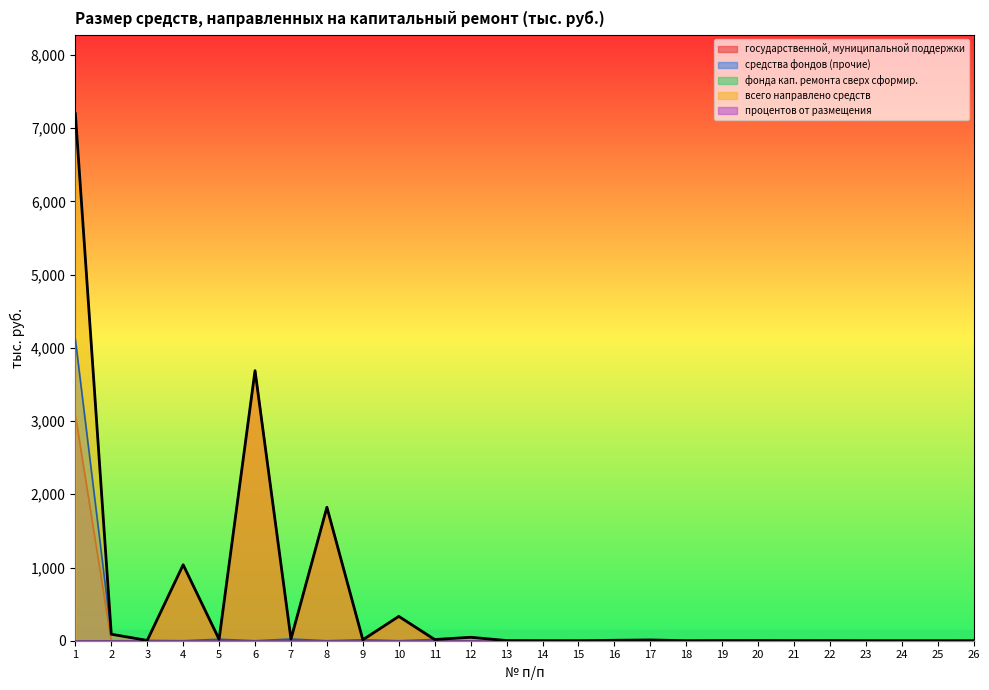

Reading left to right, transcribe all the data shown in this chart.

государственной, муниципальной поддержки: 3082.4	0.0	0.0	1037.2	0.0	3688.0	0.0	1822.7	0.0	332.5	0.0	0.0	0.0	0.0	0.0	0.0	0.0	0.0	0.0	0.0	0.0	0.0	0.0	0.0	0.0	0.0
средства фондов (прочие): 4115.5	88.9	4.2	0.0	19.9	0.0	23.1	0.0	12.9	0.0	16.6	46.8	2.4	0.9	0.2	5.9	10.3	0.5	2.3	2.7	1.5	1.9	0.3	0.1	0.0	0.7
всего направлено средств: 7197.9	88.9	4.2	1037.2	19.9	3688.0	23.1	1822.7	12.9	332.5	16.6	46.8	2.4	0.9	0.2	5.9	10.3	0.5	2.3	2.7	1.5	1.9	0.3	0.1	0.0	0.7